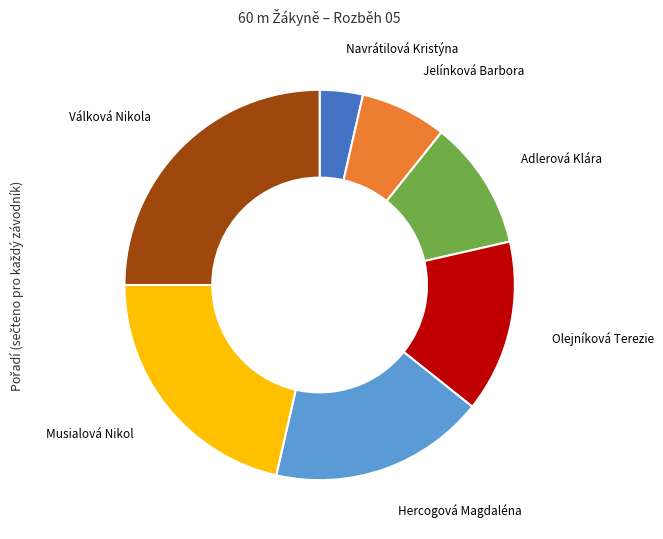

Is there any slice that represents more than half of the pie?

No